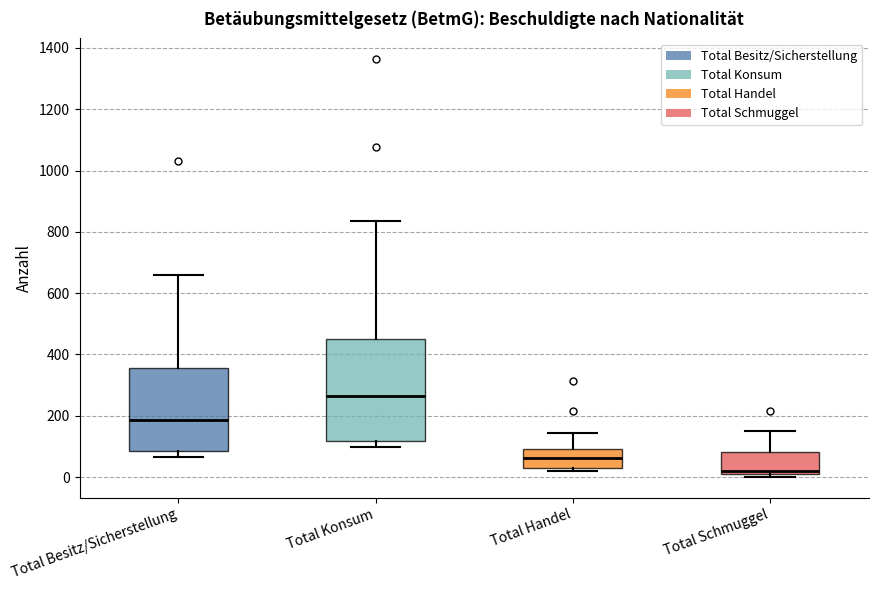

Reading left to right, read every box against the y-axis: the position of its median line, the range the box covers, and the ends of its whiskers. The values are not printed on the chart, so give them approximately, as read against the axis.

Total Besitz/Sicherstellung: median 180, box 80 to 360, whiskers 60 to 660
Total Konsum: median 260, box 120 to 460, whiskers 100 to 840
Total Handel: median 60, box 20 to 100, whiskers 20 (just below the box's lower edge) to 140
Total Schmuggel: median 20, box 0 to 80, whiskers 0 (just below the box's lower edge) to 160